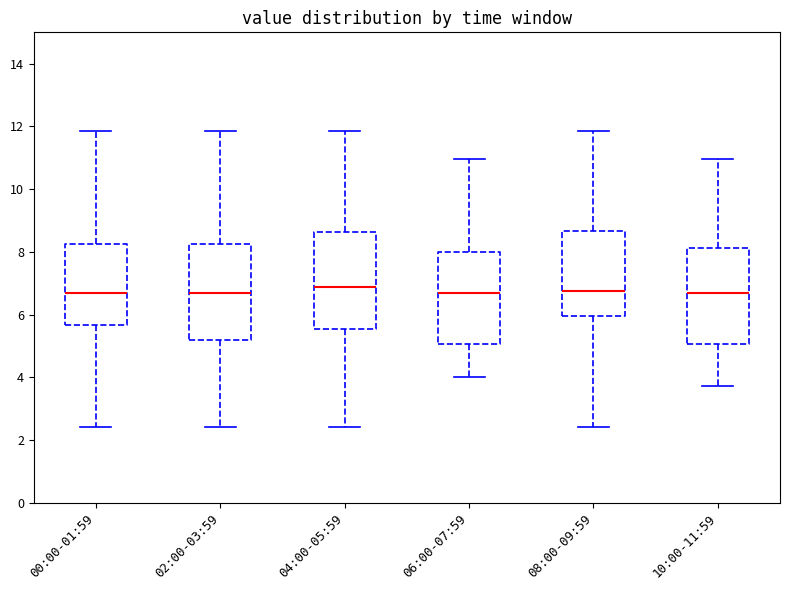

Reading left to right, transcribe this box plot: for each box, give where its median line is, the range the box spans, and where its two whiskers end, as read against the y-axis. The values are not printed on the chart, so give them approximately, as read against the axis.

00:00-01:59: median 6.6, box 5.6 to 8.2, whiskers 2.4 to 11.8
02:00-03:59: median 6.6, box 5.2 to 8.2, whiskers 2.4 to 11.8
04:00-05:59: median 6.8, box 5.6 to 8.6, whiskers 2.4 to 11.8
06:00-07:59: median 6.6, box 5.0 to 8.0, whiskers 4.0 to 11.0
08:00-09:59: median 6.8, box 6.0 to 8.6, whiskers 2.4 to 11.8
10:00-11:59: median 6.6, box 5.0 to 8.2, whiskers 3.8 to 11.0